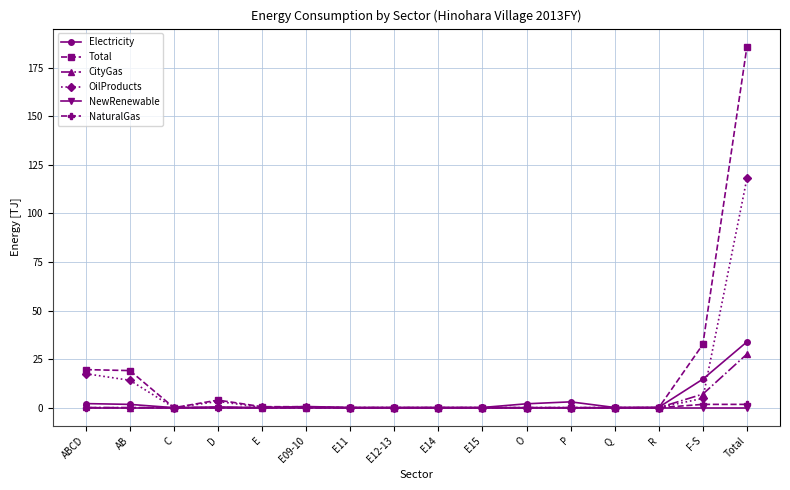

What is the difference between the maximum and minimum values in the CityGas series?

27.6